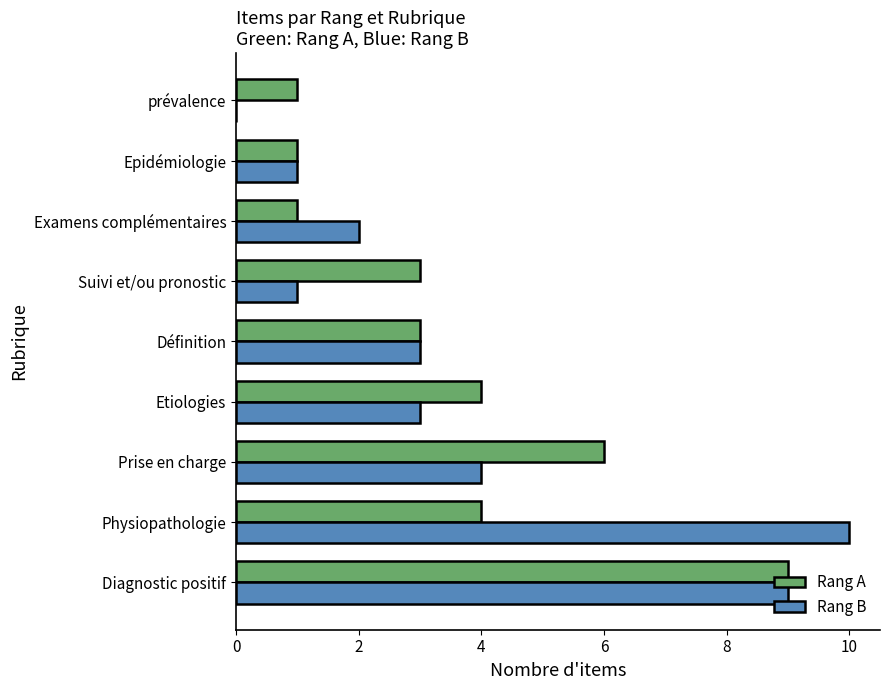

At which category is the sum across all series the highest?

Diagnostic positif